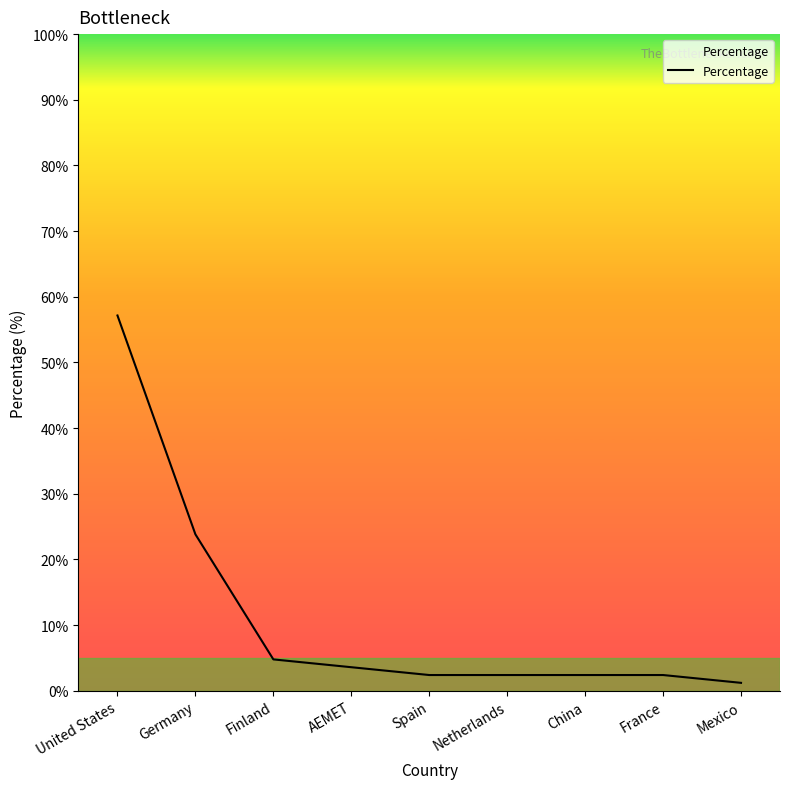

Read the value at United States.

57.1